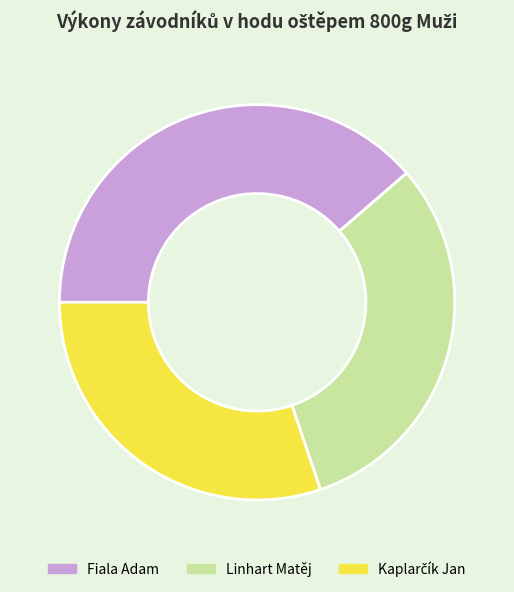

Is it true that Fiala Adam is 39% of the pie?

True